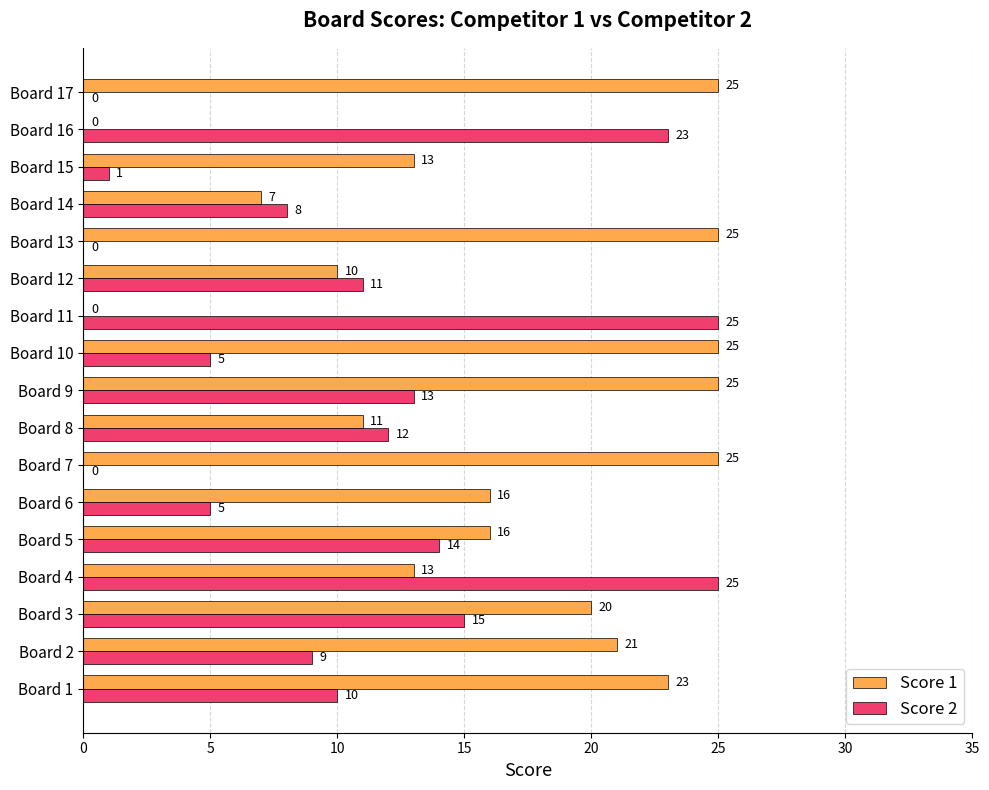

What is the average value of the Score 1 series?

16